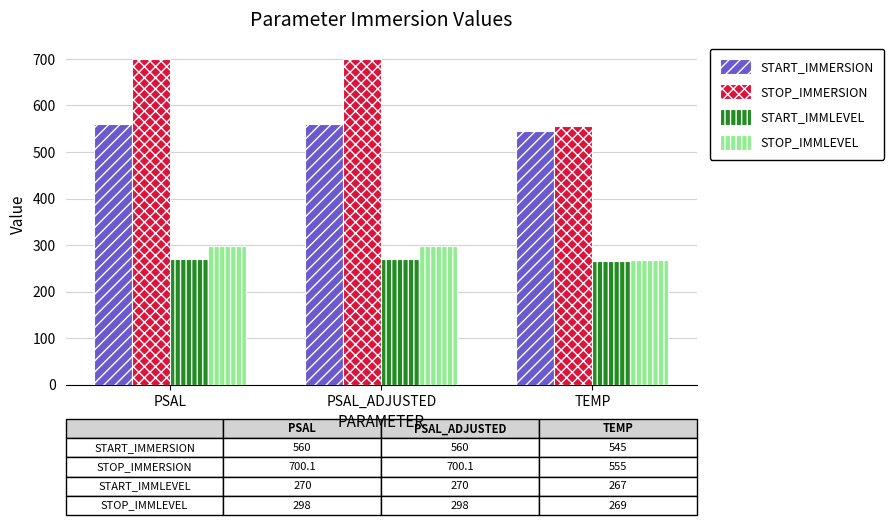

What is the maximum value shown in the chart?

700.1